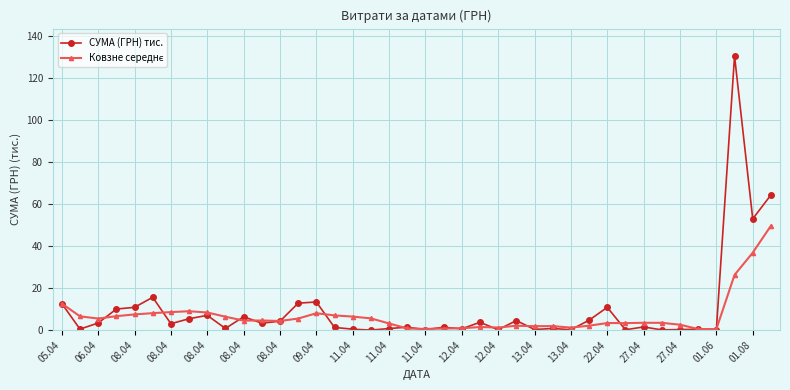

True or false: СУМА (ГРН) тис. has more than 2 interior local peaks.

True